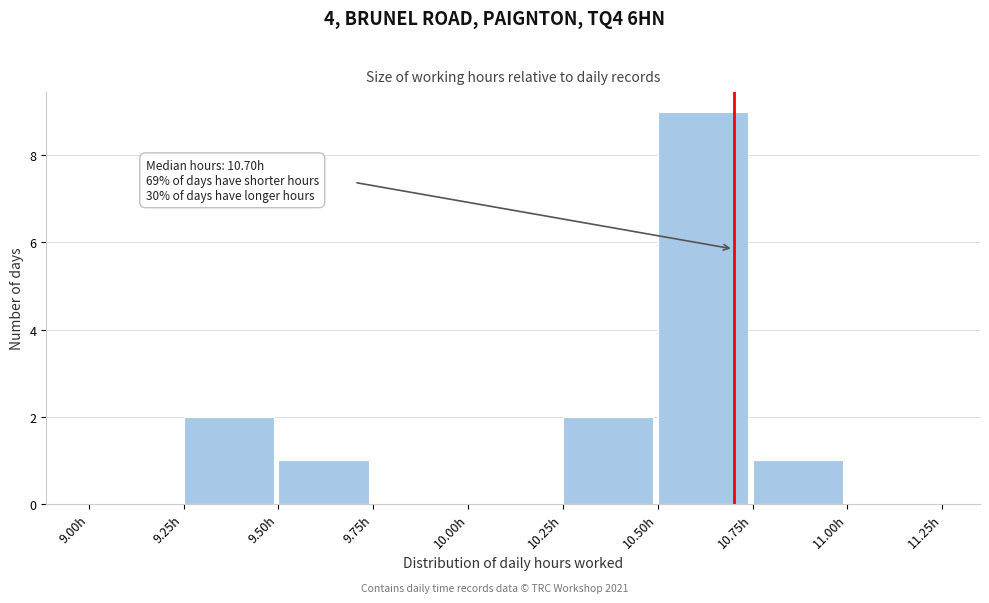

Over which range of the x-axis is the bar tallest?

10.50 to 10.75